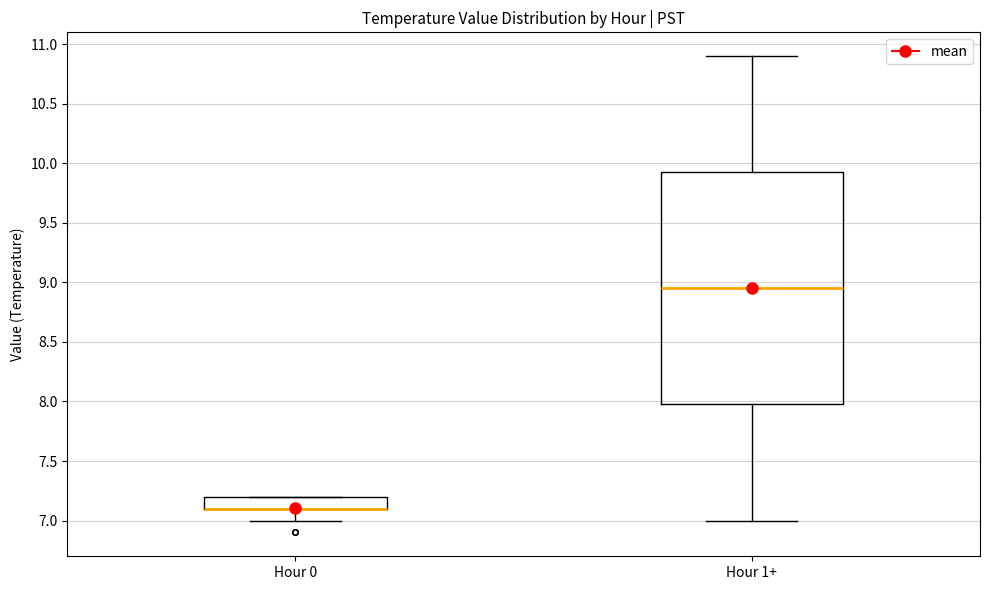

Which box is the tallest, from its lower edge to its upper edge?

Hour 1+